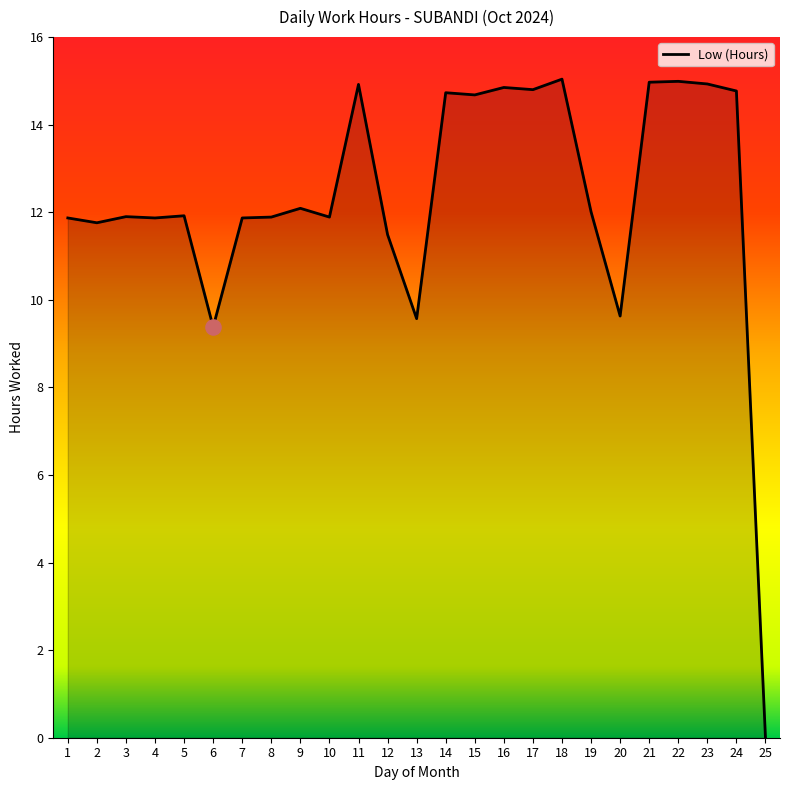

Which has a higher value, 10 or 2?

10